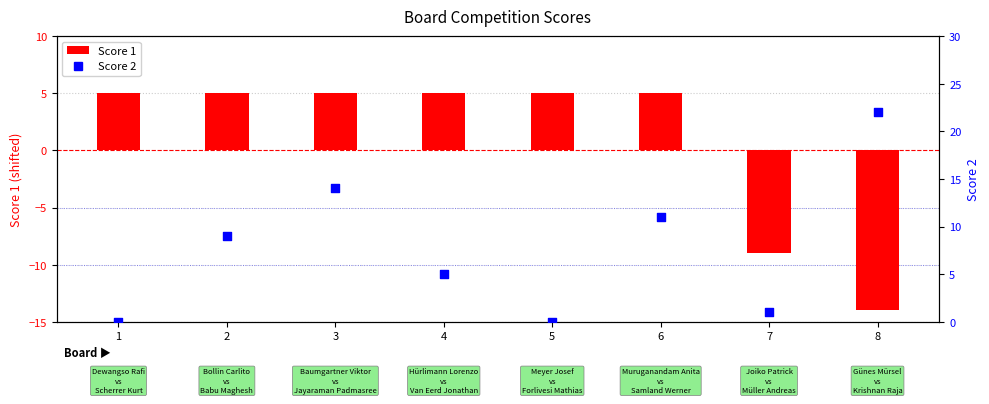

Which series has the largest total across all categories?

Score 2